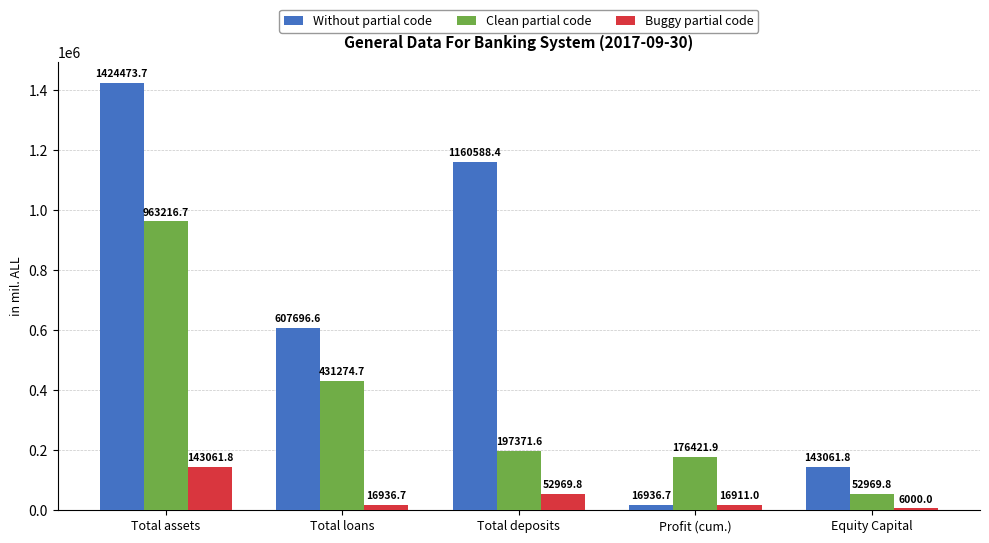

Which series has the largest range (max minus min)?

Without partial code